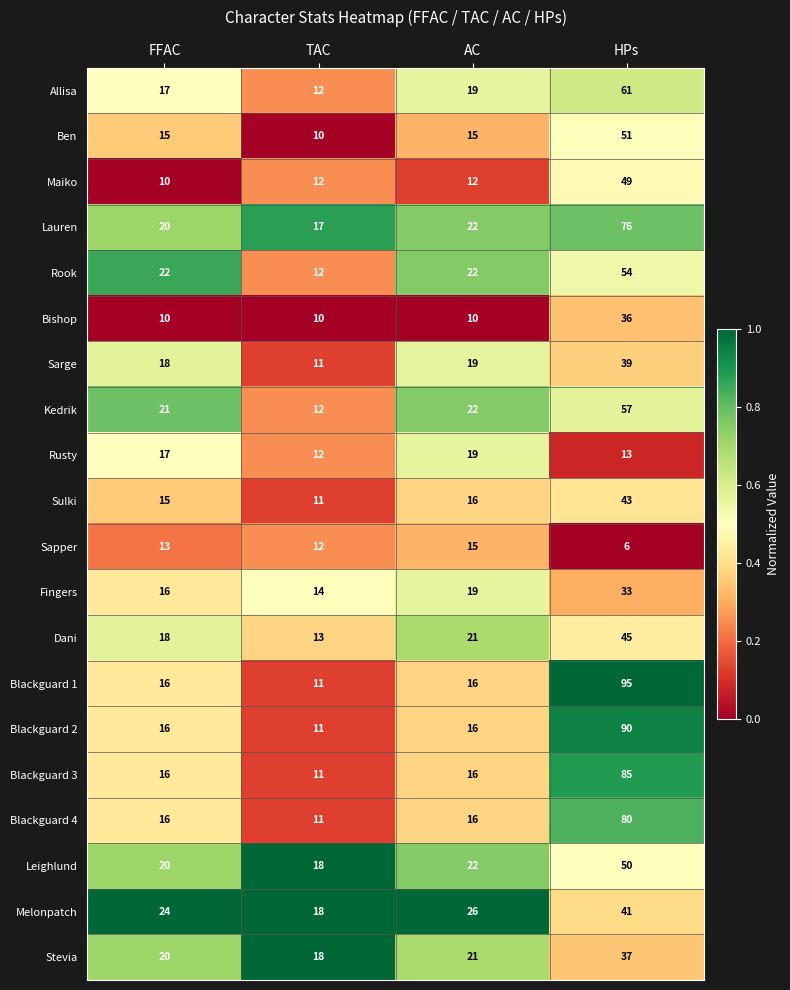

Which series has the largest total across all categories?

Blackguard 1